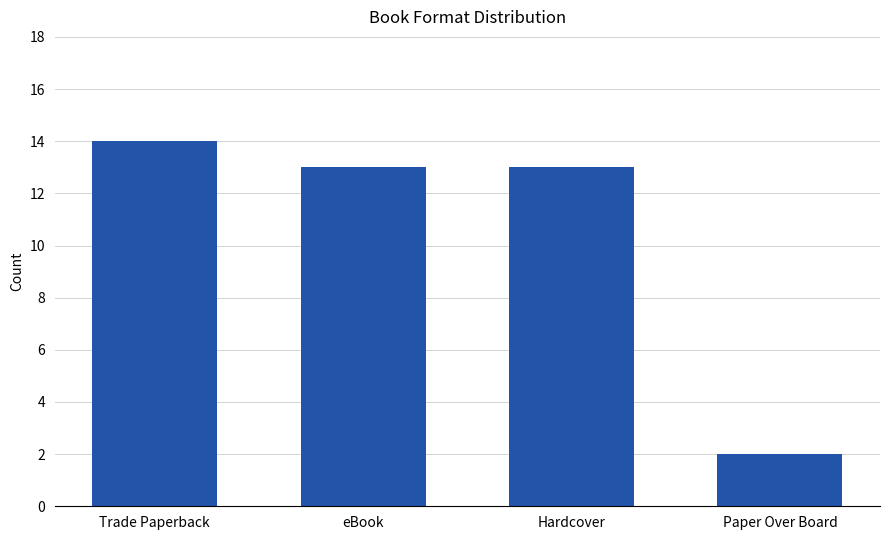

At which category does the chart reach its peak across all series?

Trade Paperback